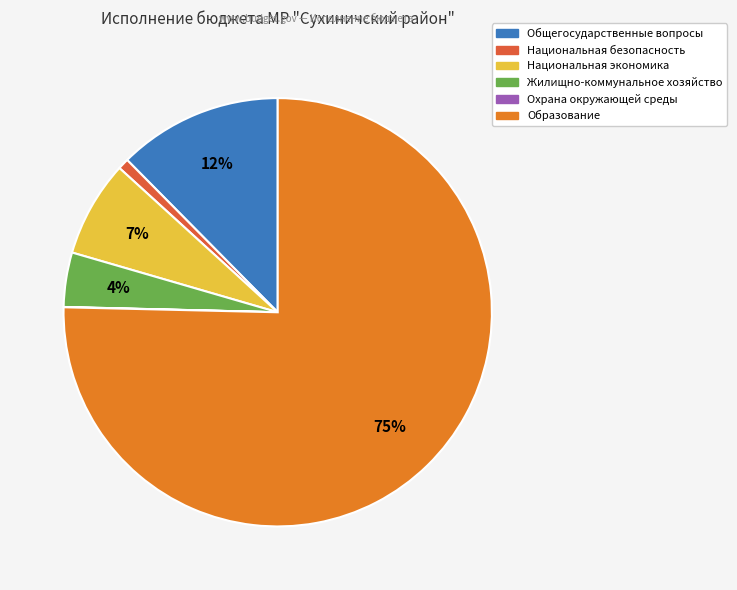

What percentage is the Жилищно-коммунальное хозяйство slice, to the nearest percent?

4%